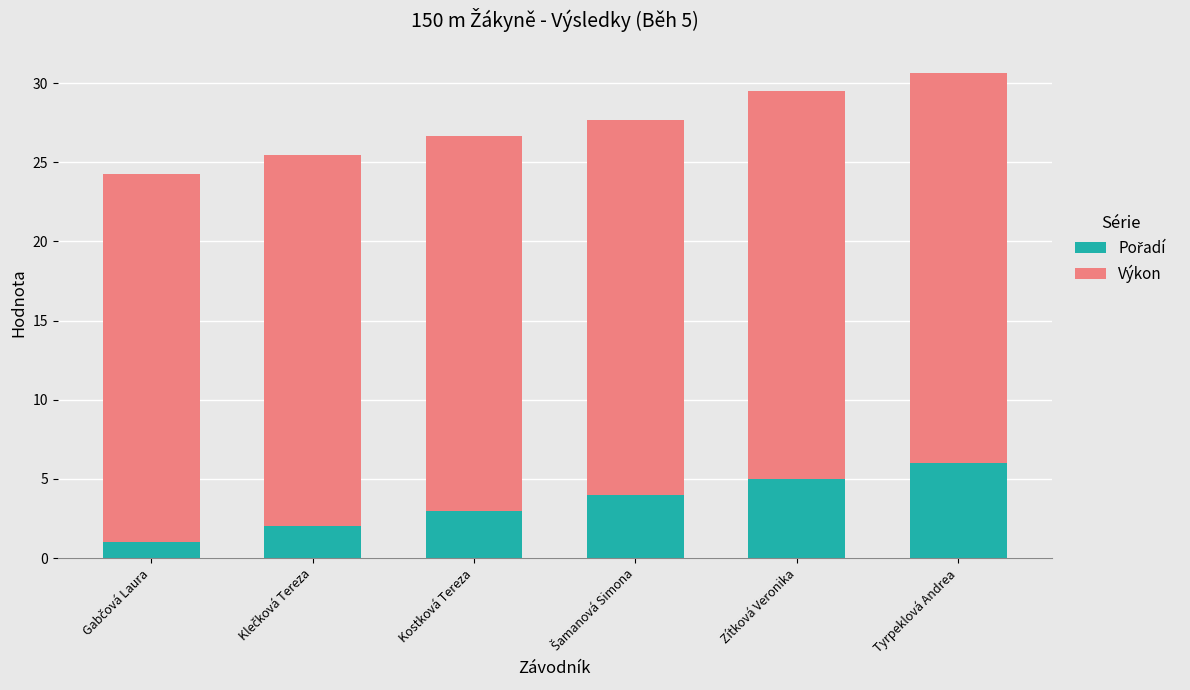

Are the bars horizontal?

No